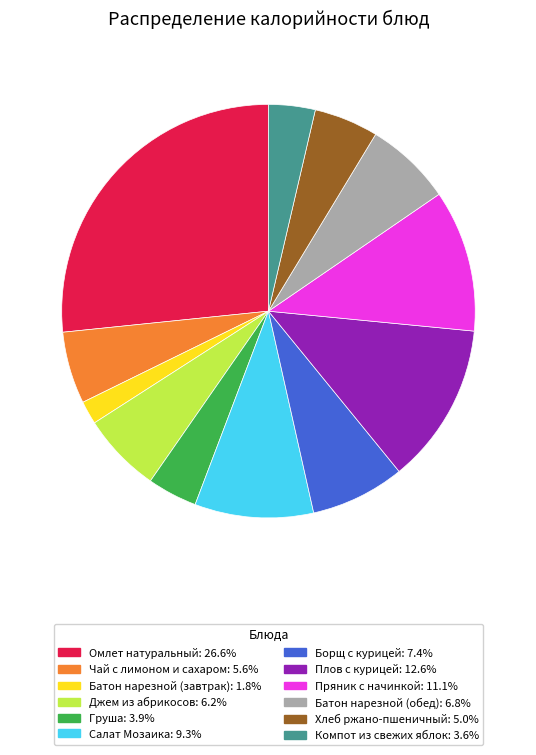

What is the ratio of the value at Плов с курицей to the value at Батон нарезной (завтрак)?

6.9